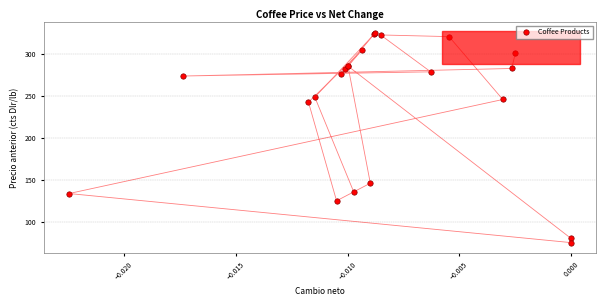

What Y value in the scatter plot is closest to 200?

242.6